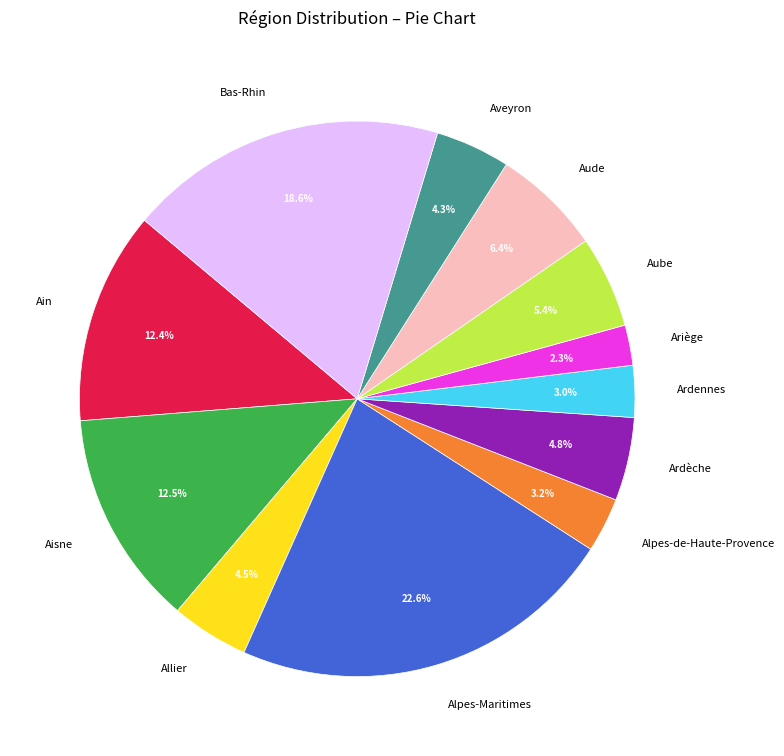

To the nearest percent, what is the combined percentage of Ardennes and Aisne?

16%